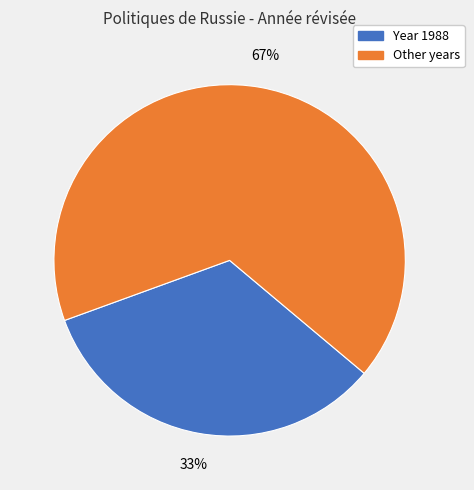

Is there any slice that represents more than half of the pie?

Yes